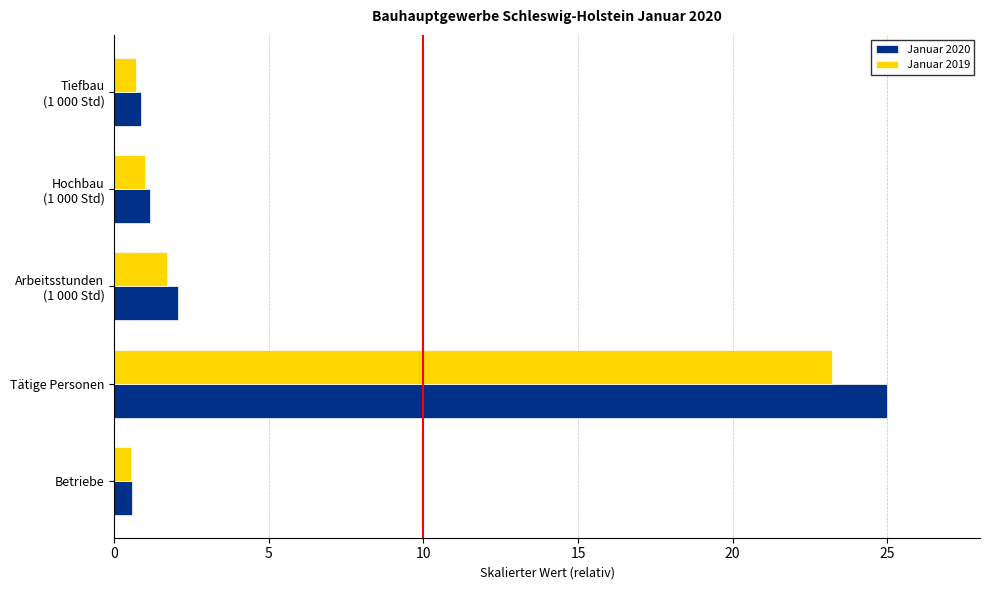

At Tätige Personen, list the series in order from largest to smallest.

Januar 2020, Januar 2019